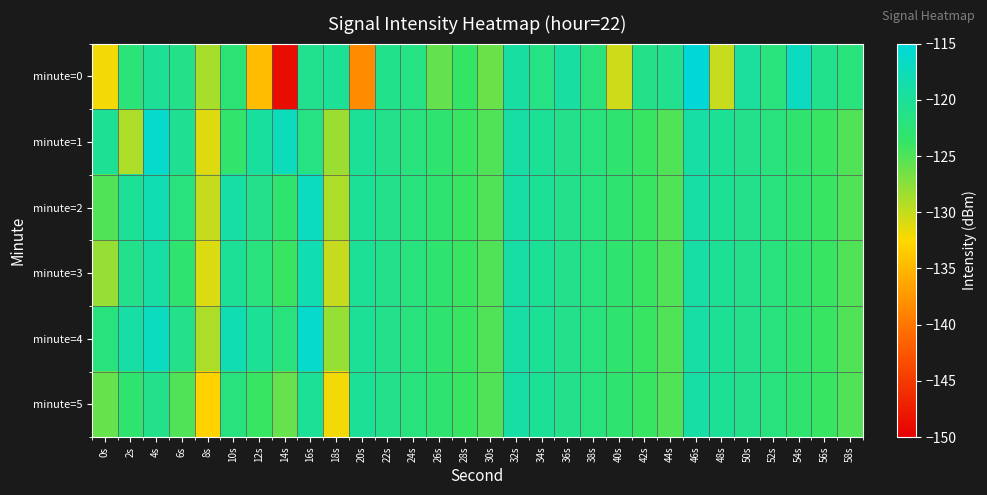

Which series changed the most between 4s and 26s?

minute=1